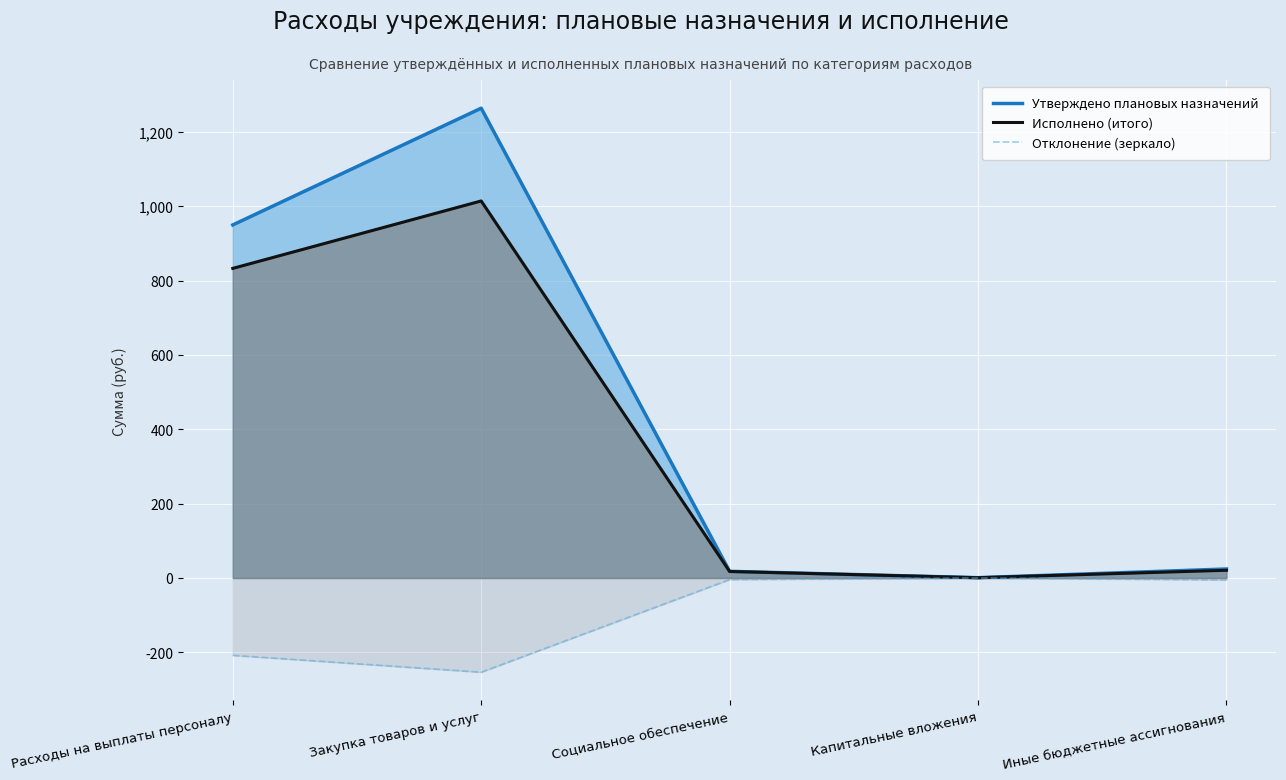

Is it true that Утверждено плановых назначений equals 514.1 at Закупка товаров и услуг?

False